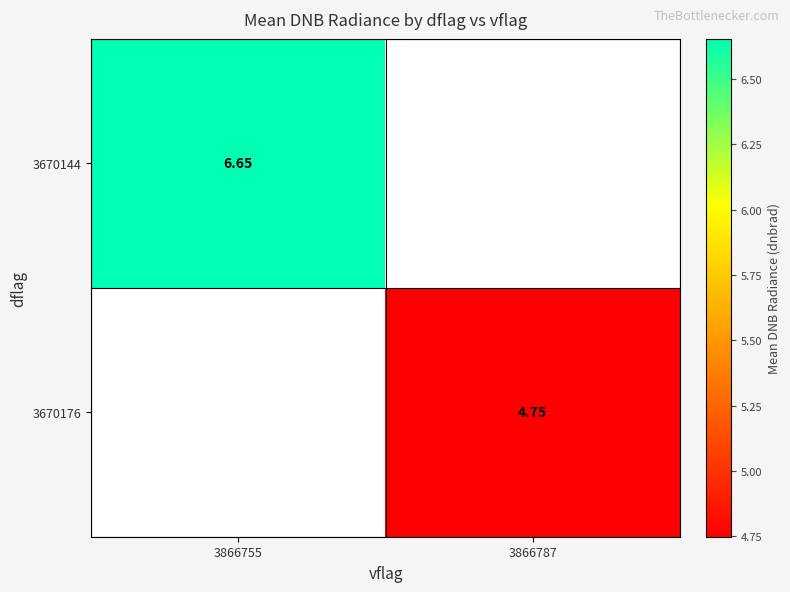

How many values in the 3670176 series exceed 4?

1